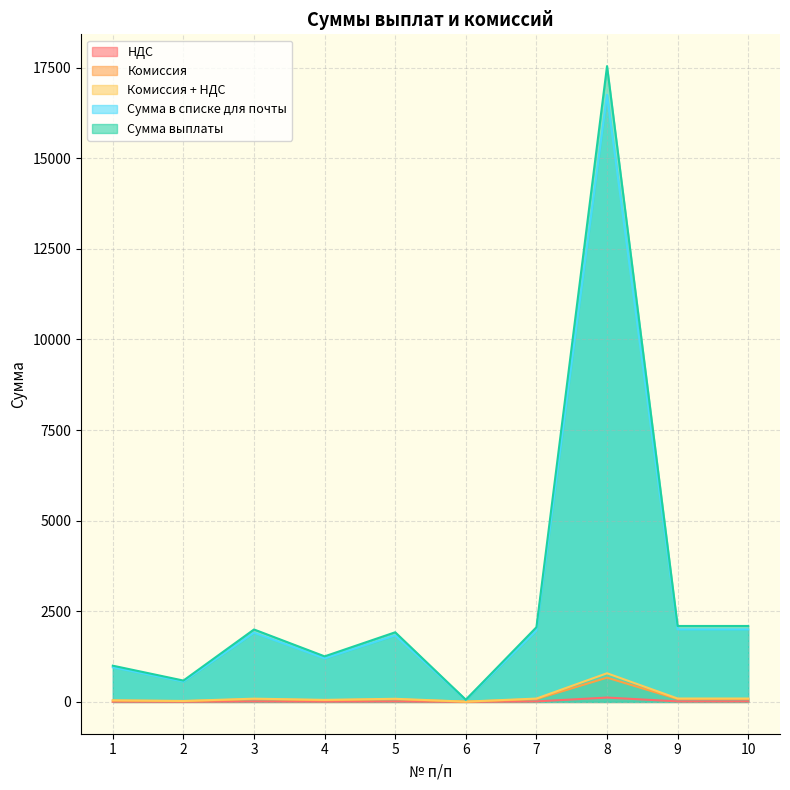

List the series in order of their peak value, lowest first.

НДС, Комиссия, Комиссия + НДС, Сумма в списке для почты, Сумма выплаты